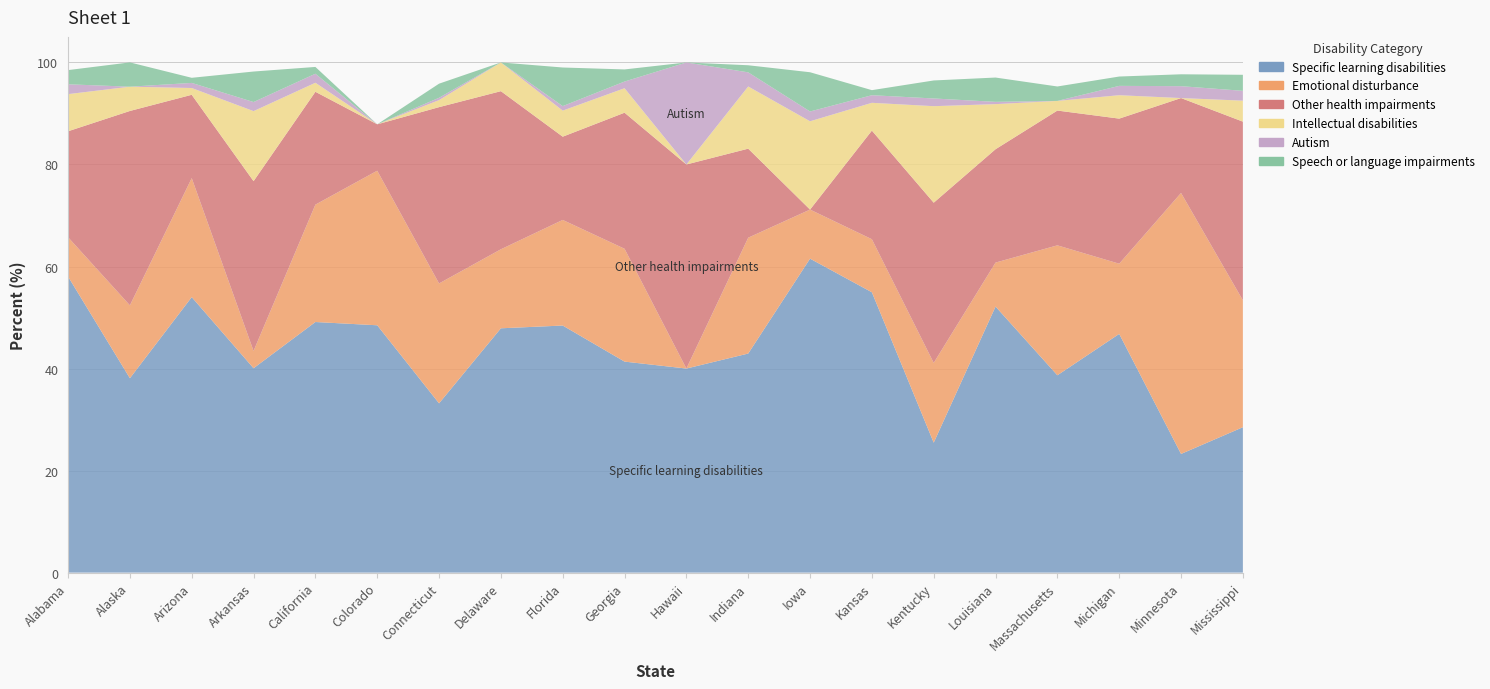

Reading left to right, transcribe all the data shown in this chart.

Specific learning disabilities: 58.0	38.1	54.0	40.1	49.1	48.5	33.2	47.9	48.4	41.4	40.0	42.9	61.5	55.0	25.5	52.1	38.7	46.8	23.3	28.5
Emotional disturbance: 7.7	14.3	23.3	3.4	23.0	30.3	23.5	15.5	20.7	22.1	0.0	22.7	9.6	10.4	15.6	8.6	25.5	13.8	51.2	24.9
Other health impairments: 20.8	38.1	16.3	33.3	22.1	9.1	34.6	31.0	16.3	26.7	40.0	17.4	0.0	21.3	31.4	22.2	26.4	28.4	18.6	35.0
Intellectual disabilities: 7.3	4.8	1.3	13.7	1.8	0.0	1.4	5.6	5.1	4.8	0.0	12.2	17.3	5.5	18.9	8.8	1.9	4.6	0.0	4.1
Autism: 1.9	0.0	1.0	1.8	1.8	0.0	0.5	0.0	0.9	1.3	20.0	2.8	1.9	1.5	1.5	0.5	0.0	1.8	2.3	1.9
Speech or language impairments: 2.8	4.8	1.0	6.0	1.3	0.0	2.8	0.0	7.6	2.4	0.0	1.4	7.7	1.0	3.5	4.8	2.8	1.8	2.3	3.1